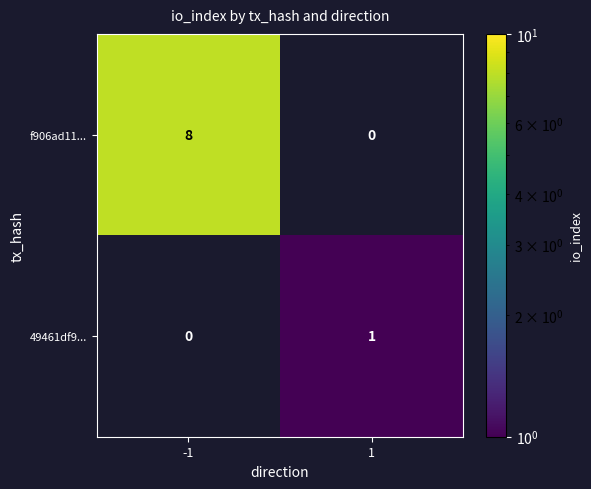

True or false: f906ad11... has a value of 13 at -1.

False